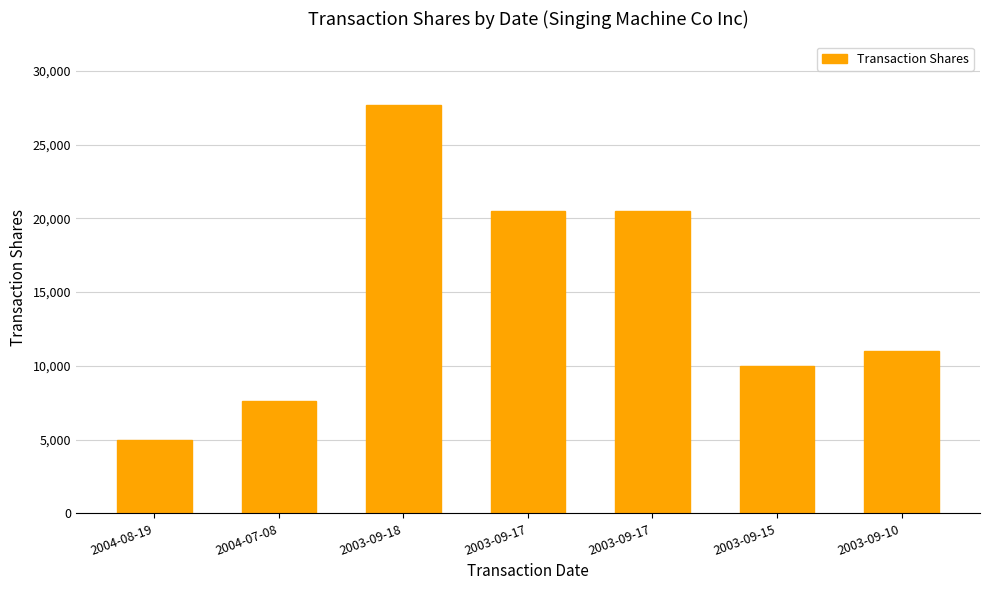

Does the chart contain any negative values?

No